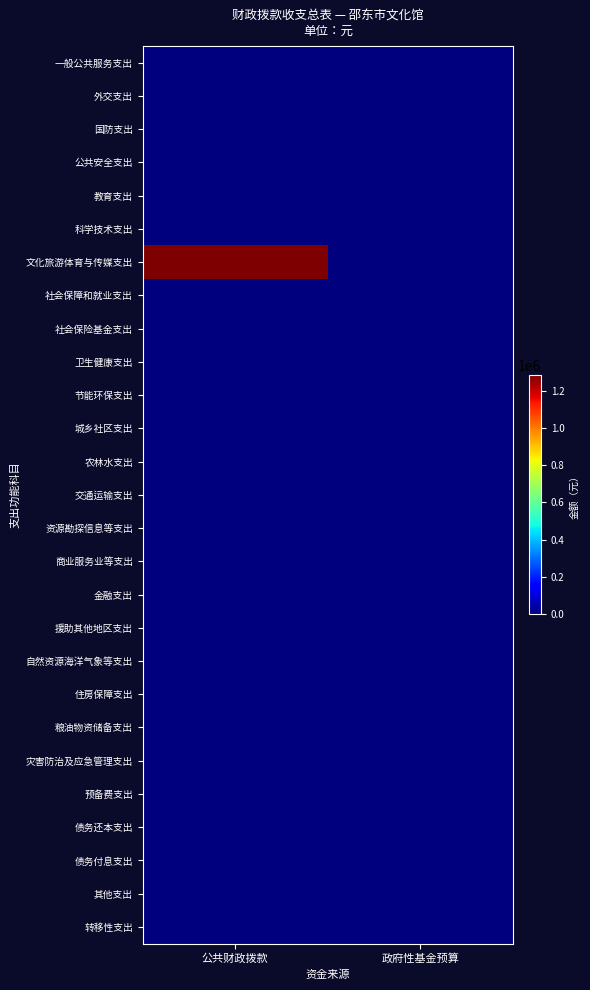

Which series has the largest range (max minus min)?

文化旅游体育与传媒支出